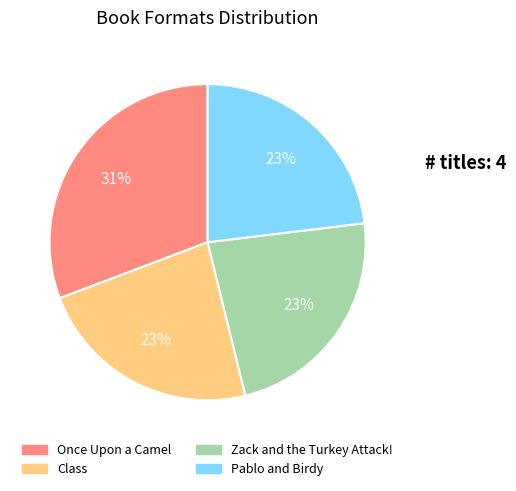

Which category has the biggest portion of the pie?

Once Upon a Camel